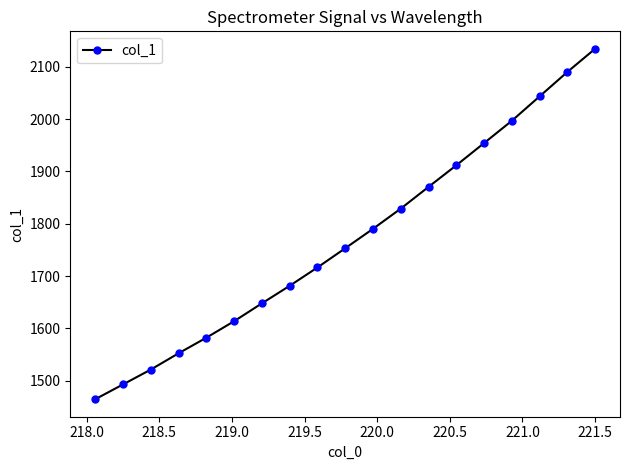

True or false: there are more than 0 points higher than both neighbors.

False